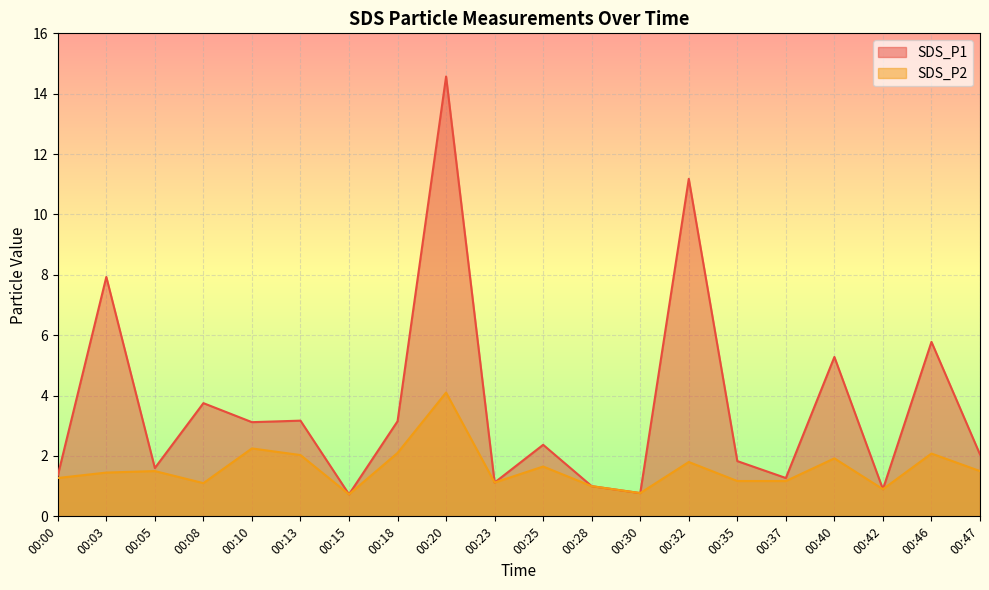

In SDS_P2, how many points are higher than both neighbors (excluding endpoints)?

7